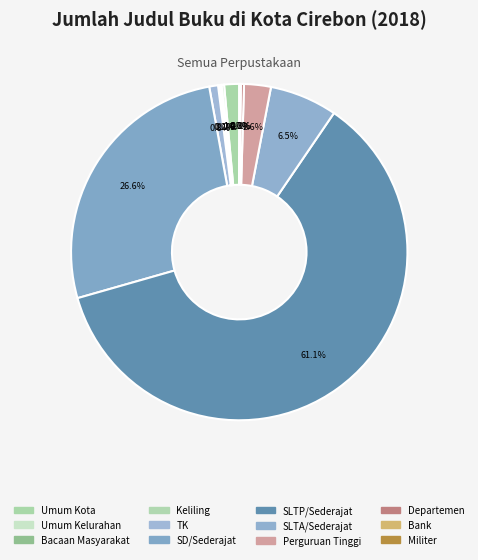

To the nearest percent, what is the difference between the largest and smallest slice percentages?

61%